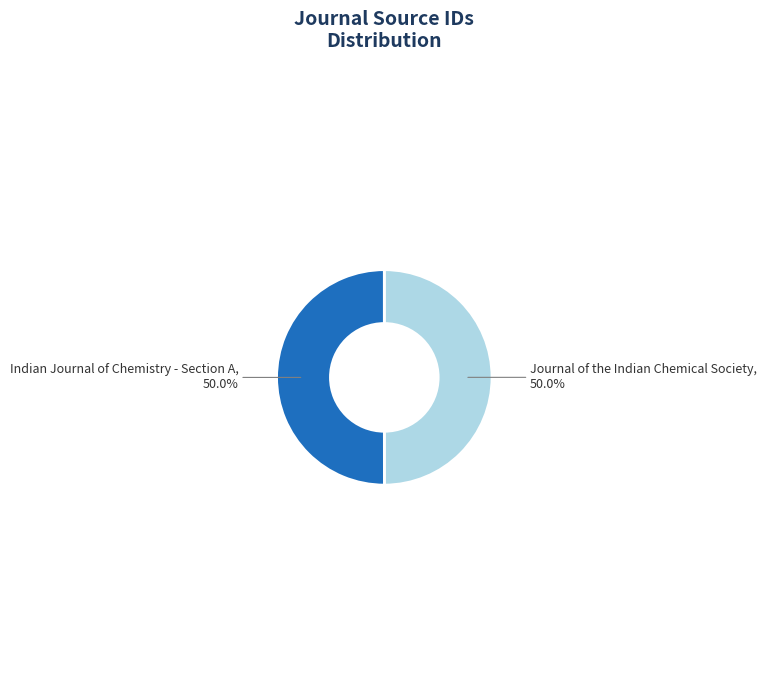

Count the number of slices in the pie.

2